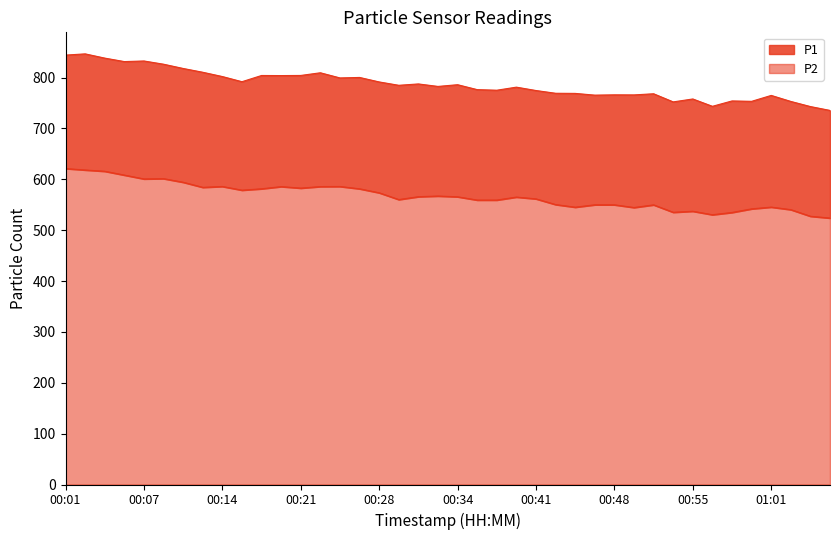

Where is the first local minimum for P1?

00:06